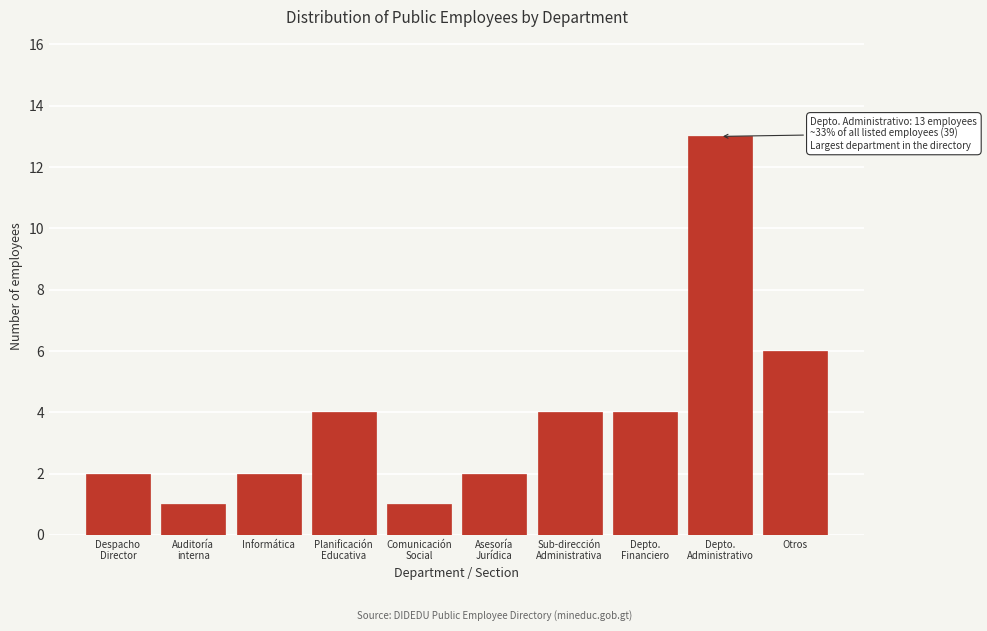

Reading right to left, transcribe all the data shown in this chart.

6	13	4	4	2	1	4	2	1	2